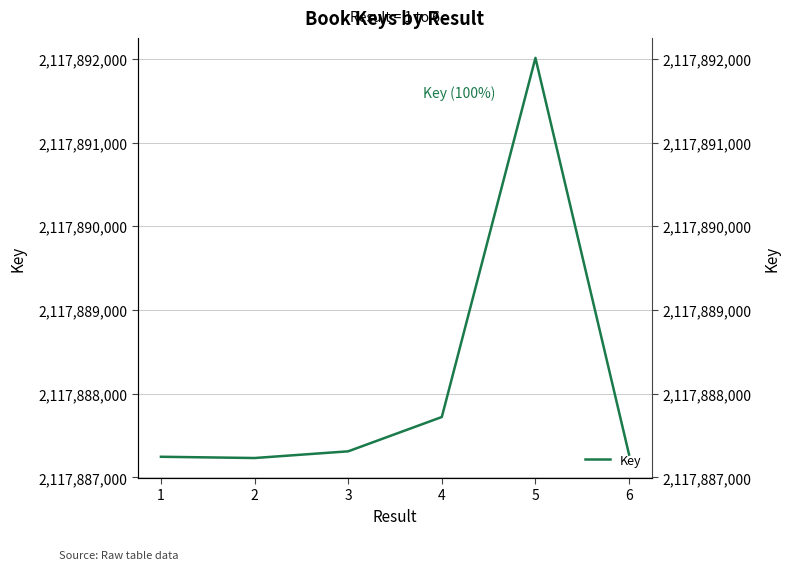

How many categories are shown in the chart?

6